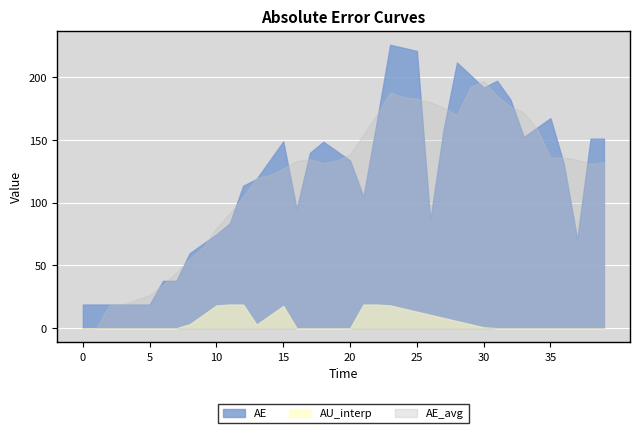

Which series has the largest range (max minus min)?

AE